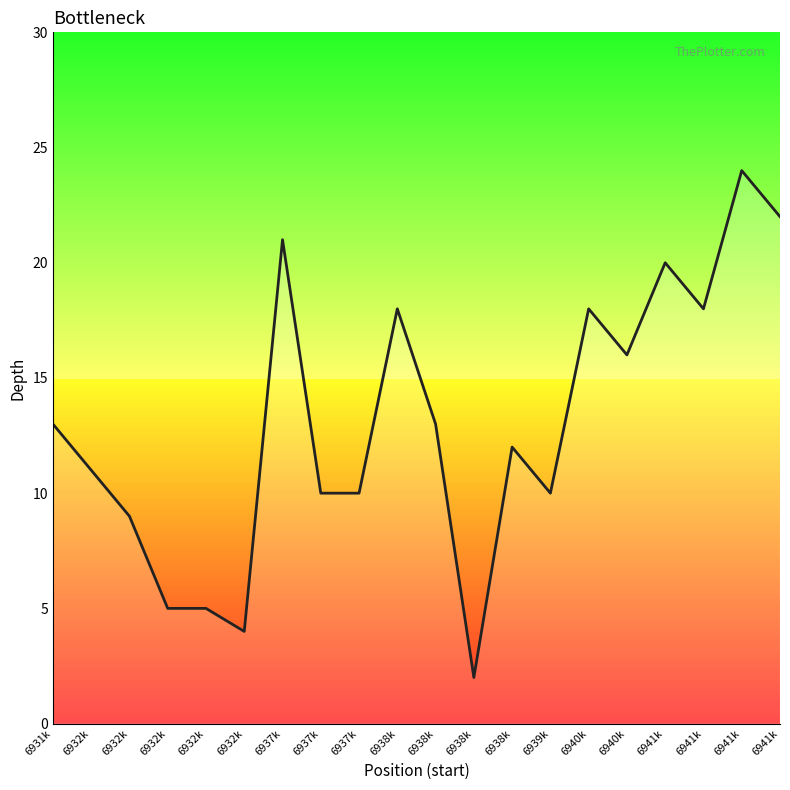

Where is the first local minimum?

6932k